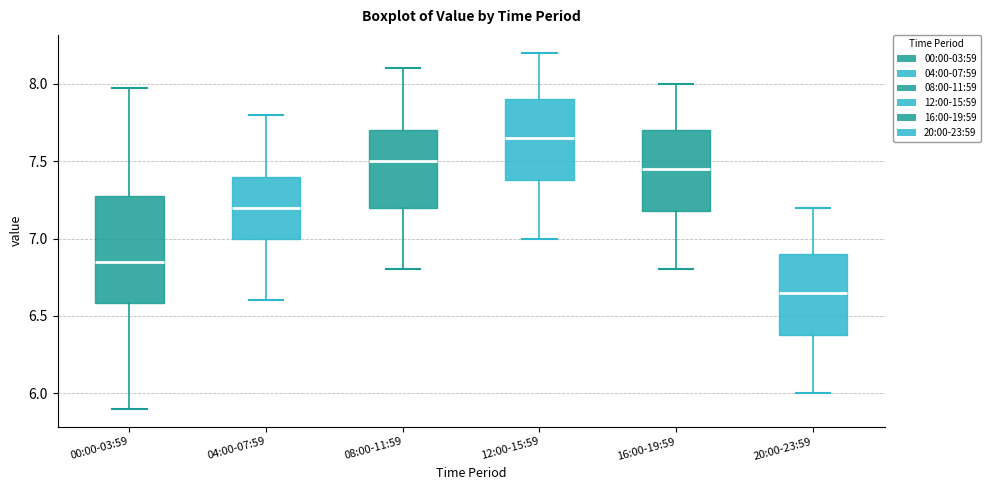

Which box has the highest median line?

12:00-15:59